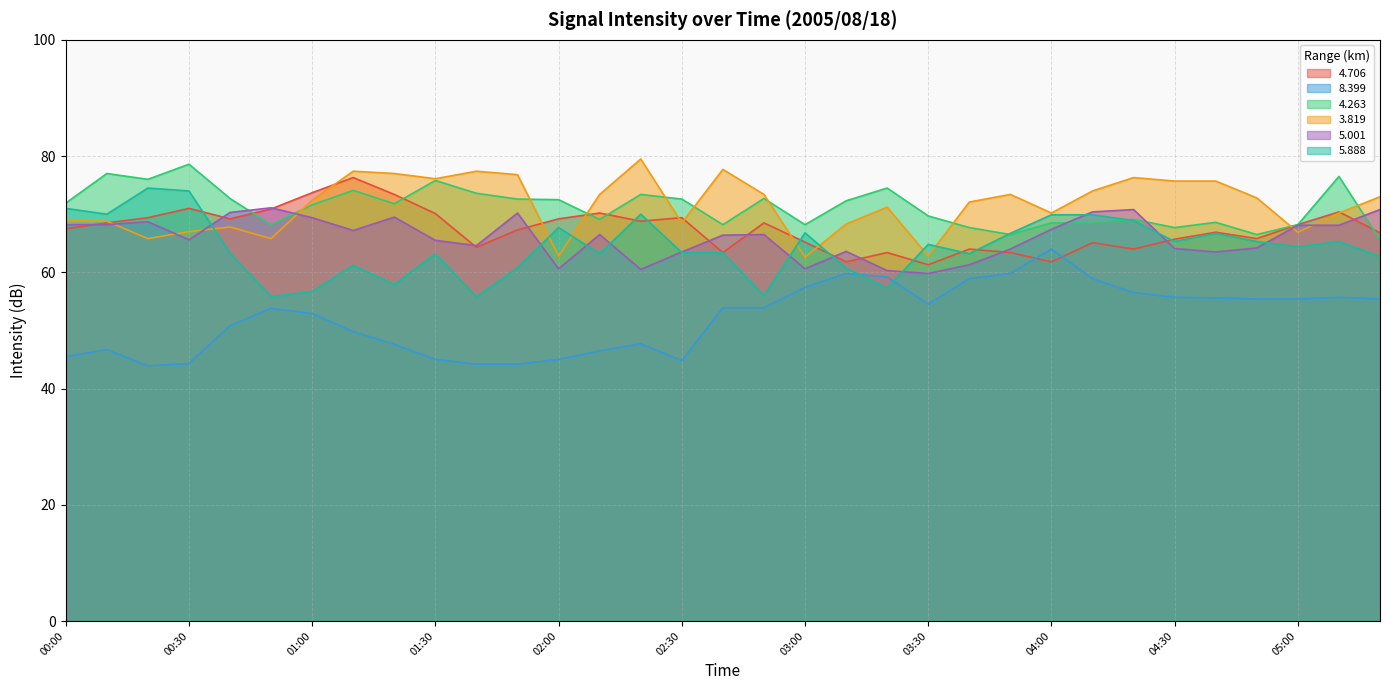

How many distinct data groups are displayed?

6